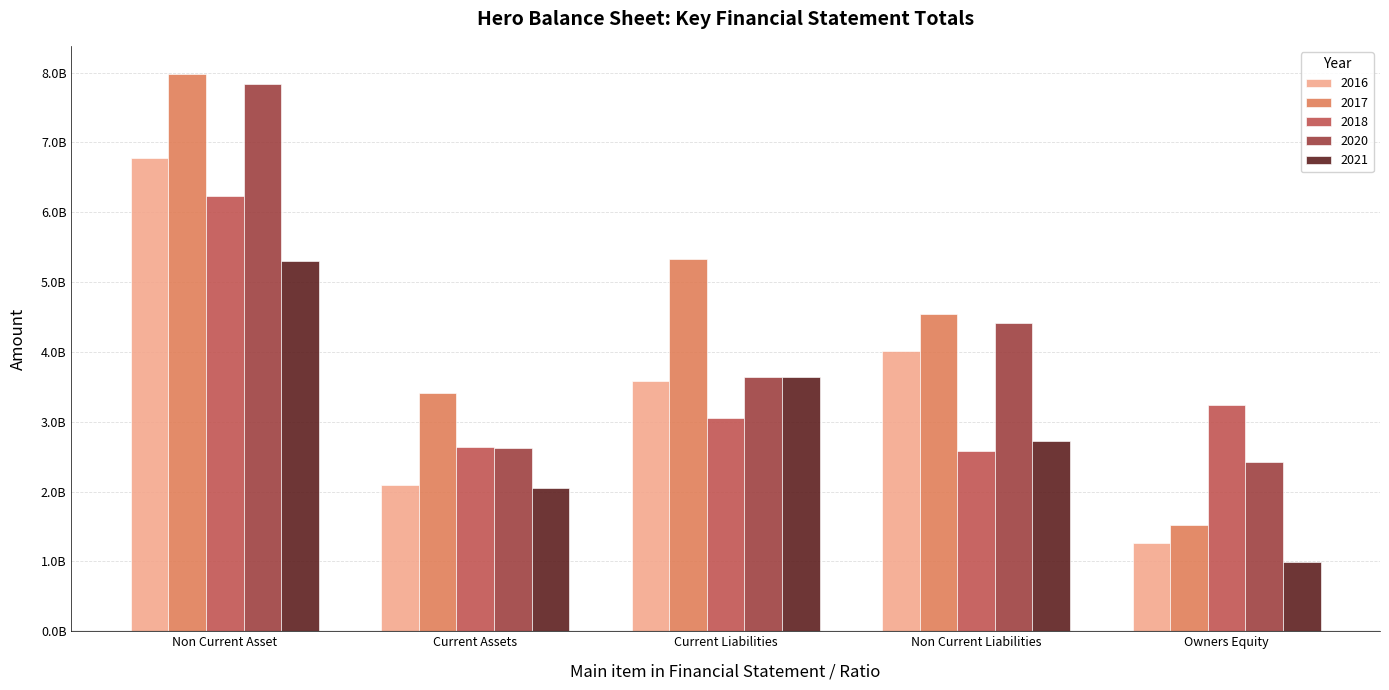

What is the difference between the 2021 values at Non Current Liabilities and Current Assets?

668699094